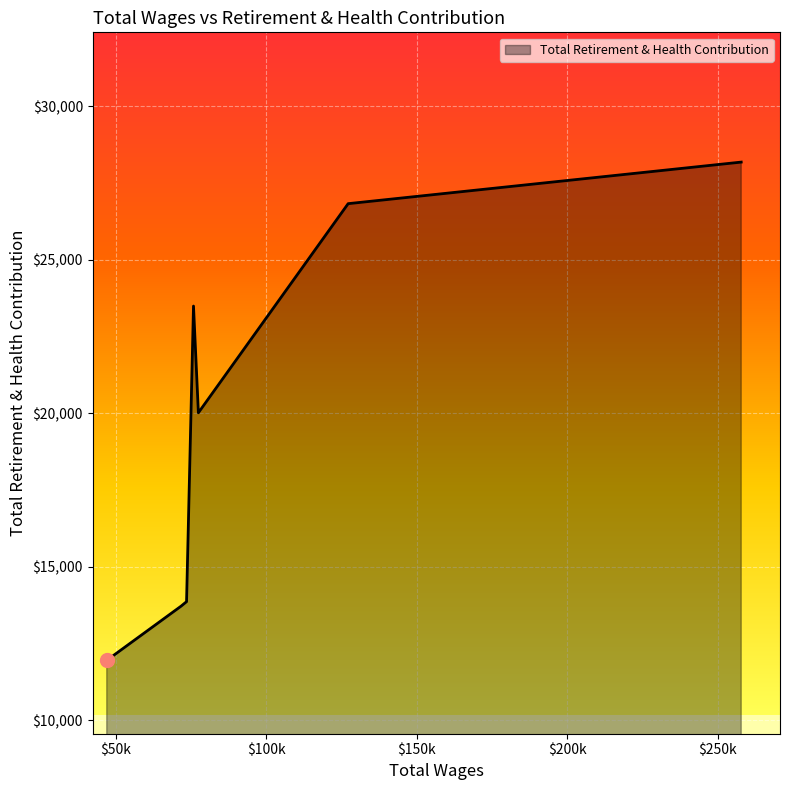

True or false: the data has more than 2 interior local peaks.

False